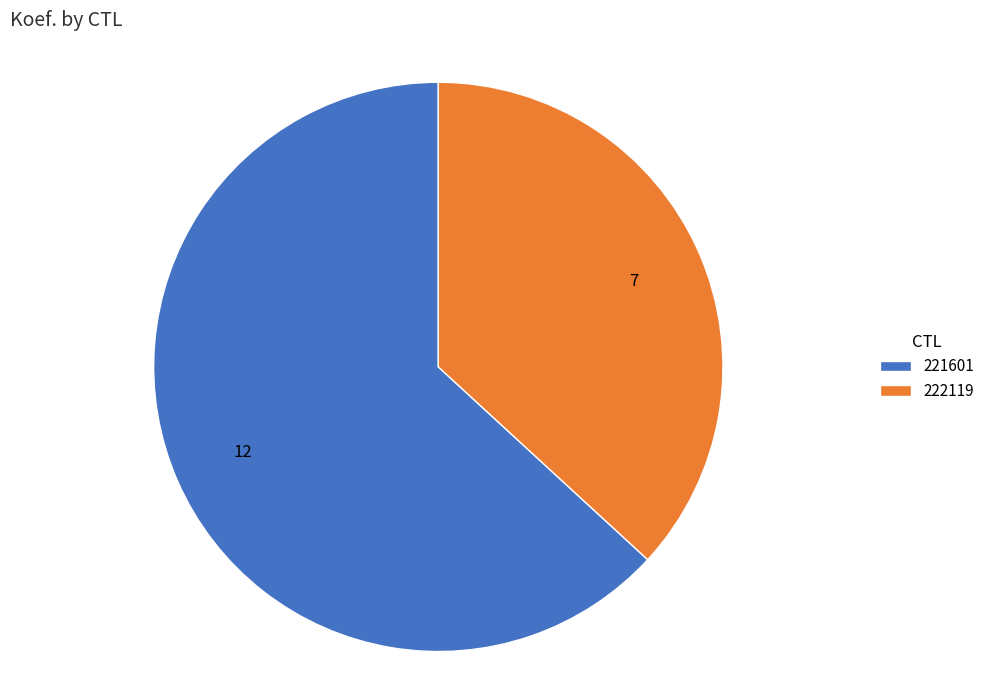

Is it true that 221601 is 49% of the pie?

False